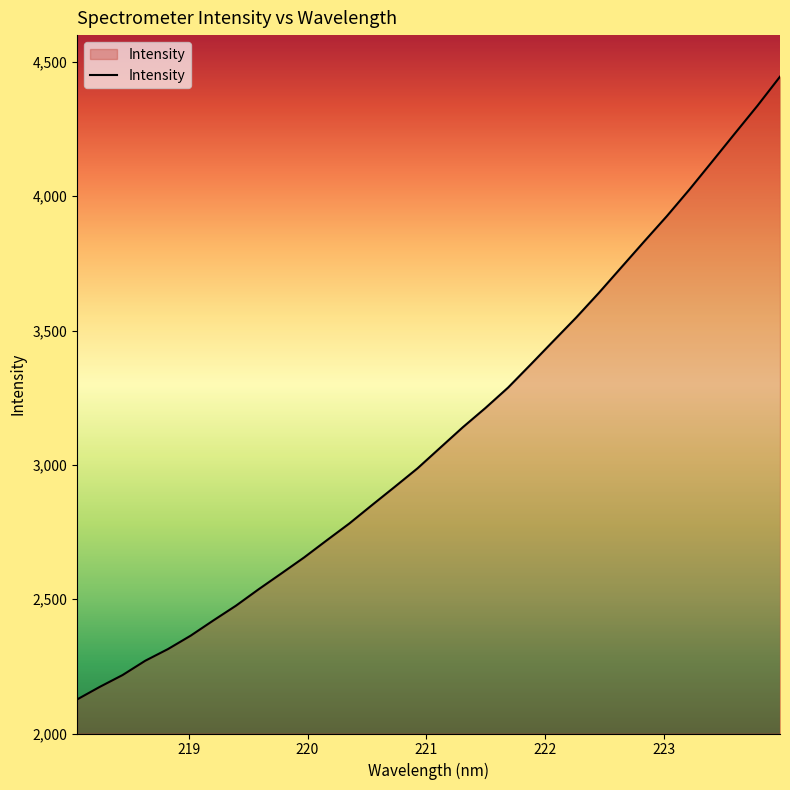

What is the greatest value displayed?

4445.3